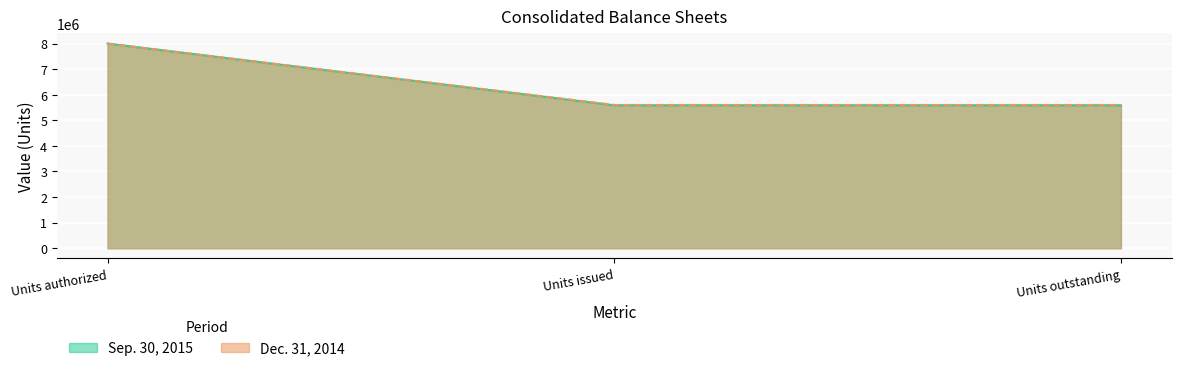

Read the Sep. 30, 2015 value at Units outstanding.

5587616